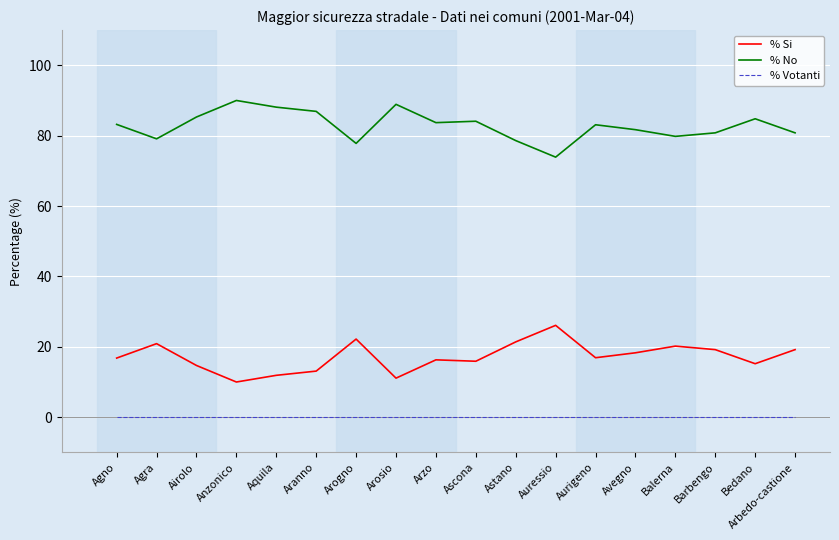

At which category does % No reach its first local valley?

Agra